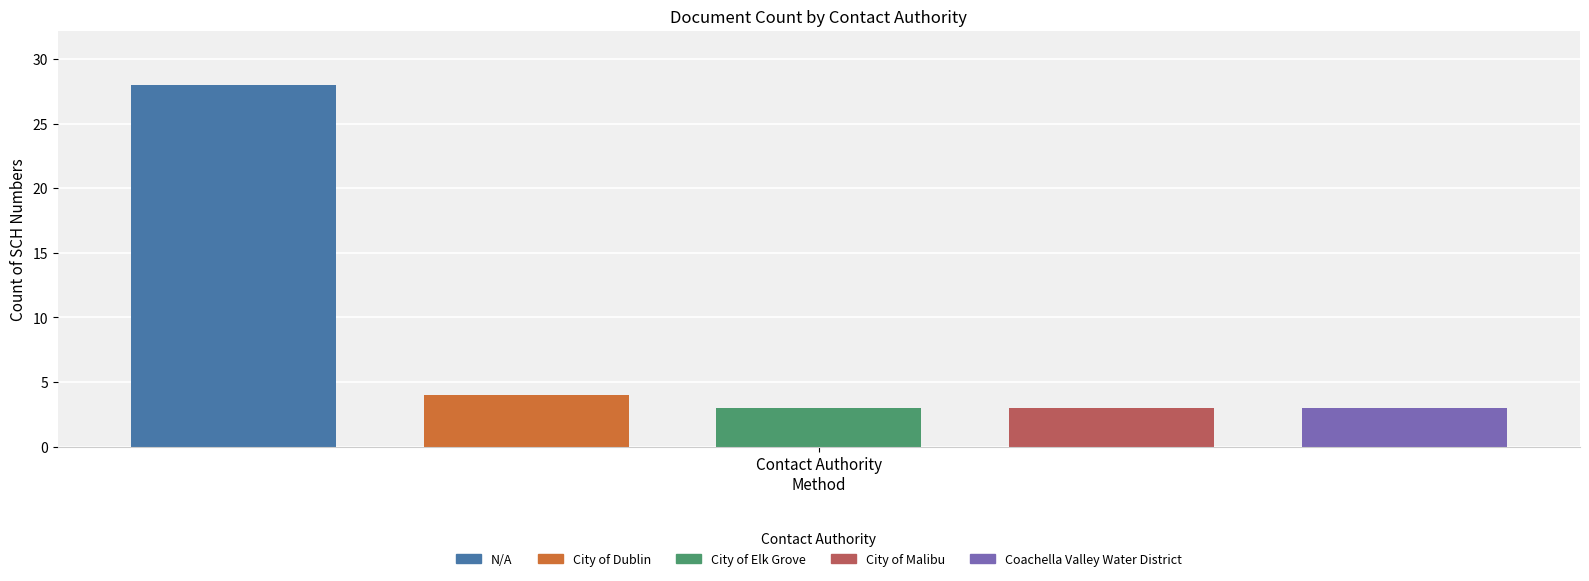

What is the maximum value shown in the chart?

28